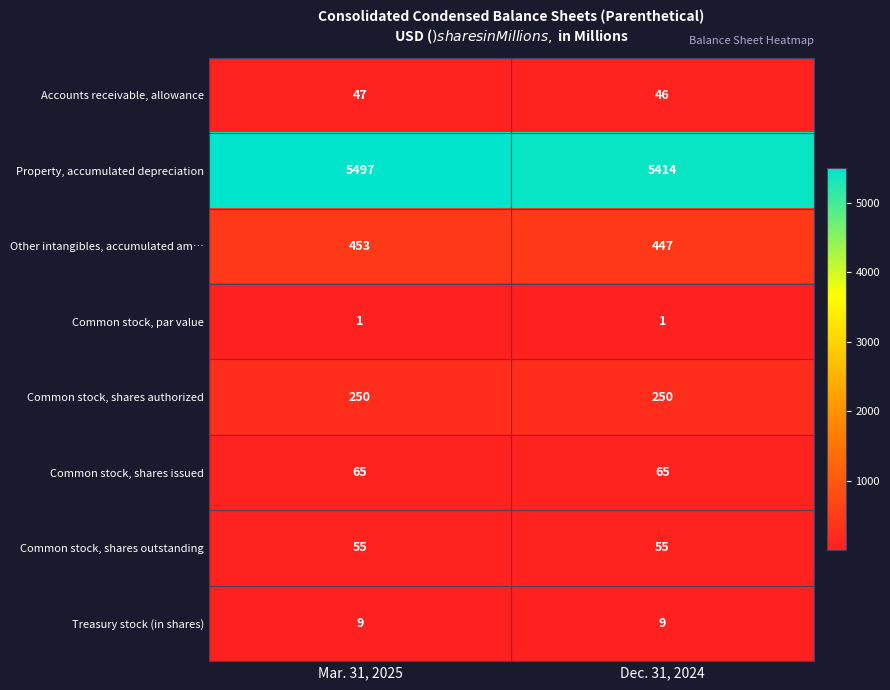

At Mar. 31, 2025, list the series in order from largest to smallest.

Property, accumulated depreciation, Other intangibles, accumulated am…, Common stock, shares authorized, Common stock, shares issued, Common stock, shares outstanding, Accounts receivable, allowance, Treasury stock (in shares), Common stock, par value